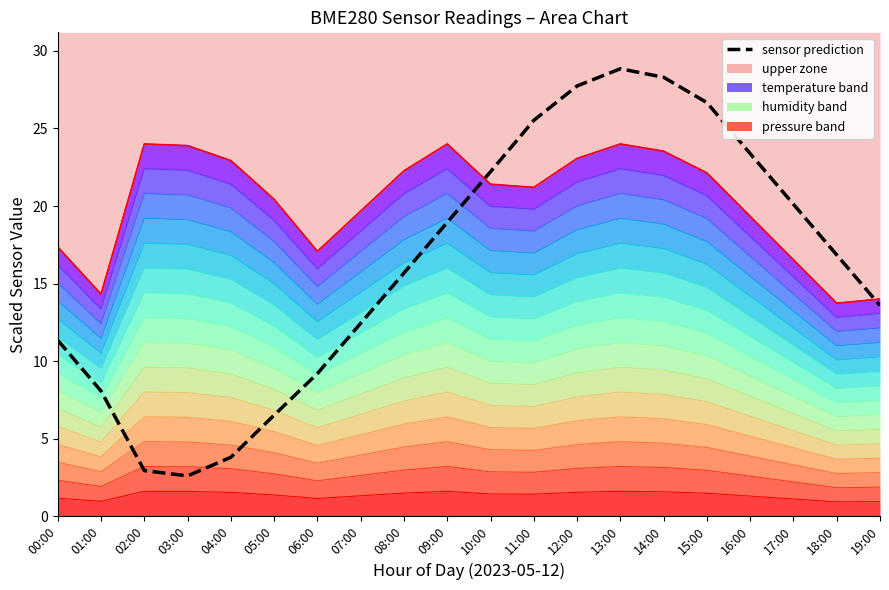

Is it true that the value at 13:00 is 28.9?

True